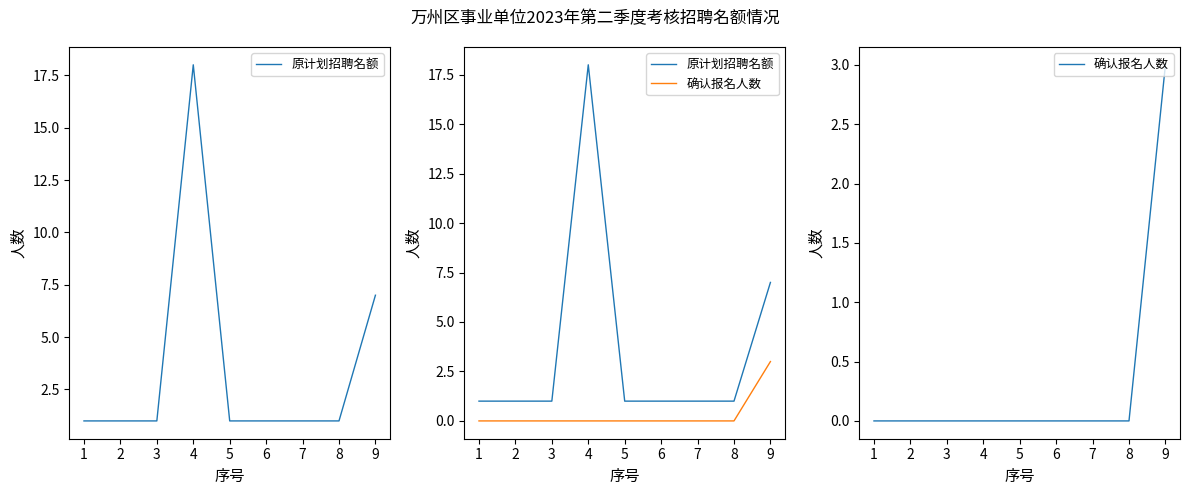

At how many categories does at least one series exceed 8?

1